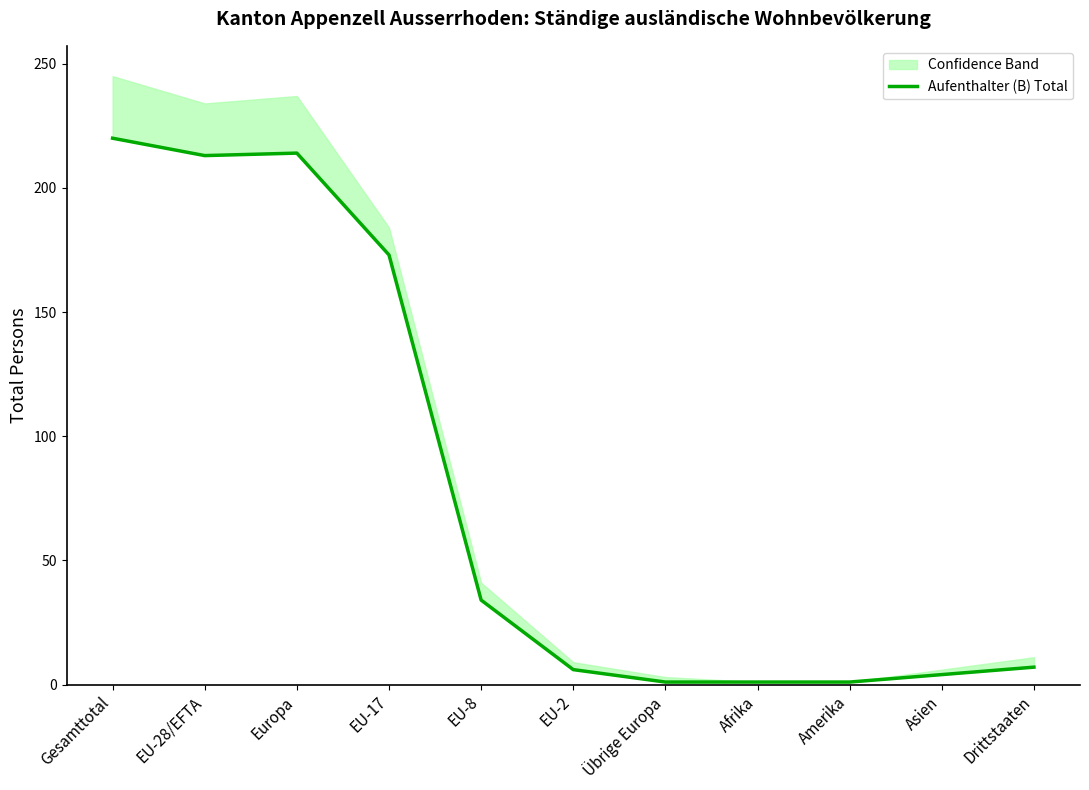

Between EU-8 and Afrika, which is larger?

EU-8